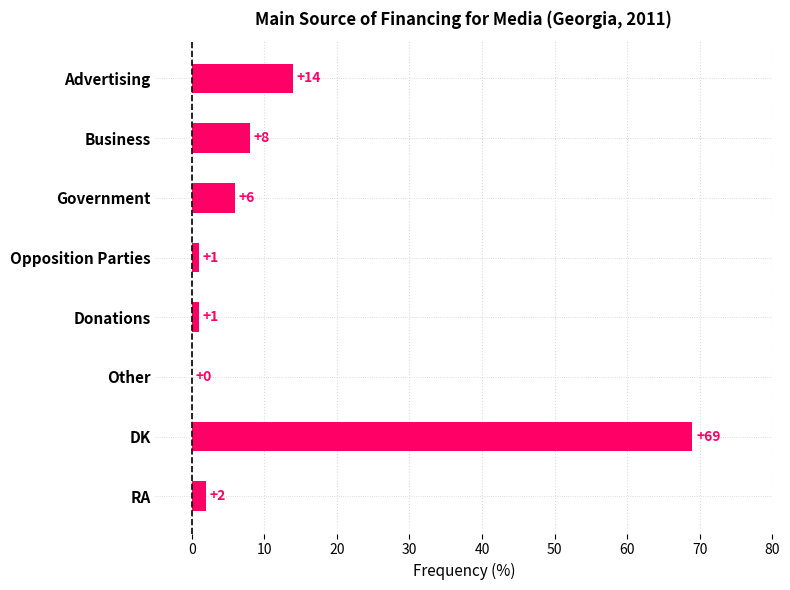

Which has a higher value, Advertising or RA?

Advertising